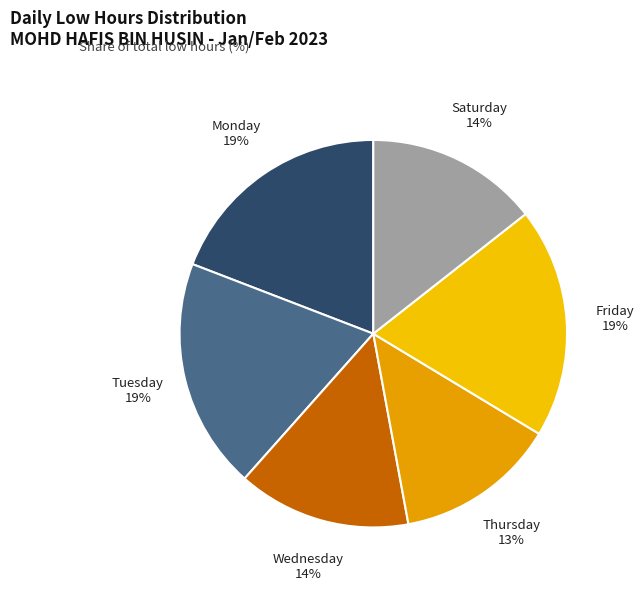

Is the sum of Monday and Saturday greater than half?

No